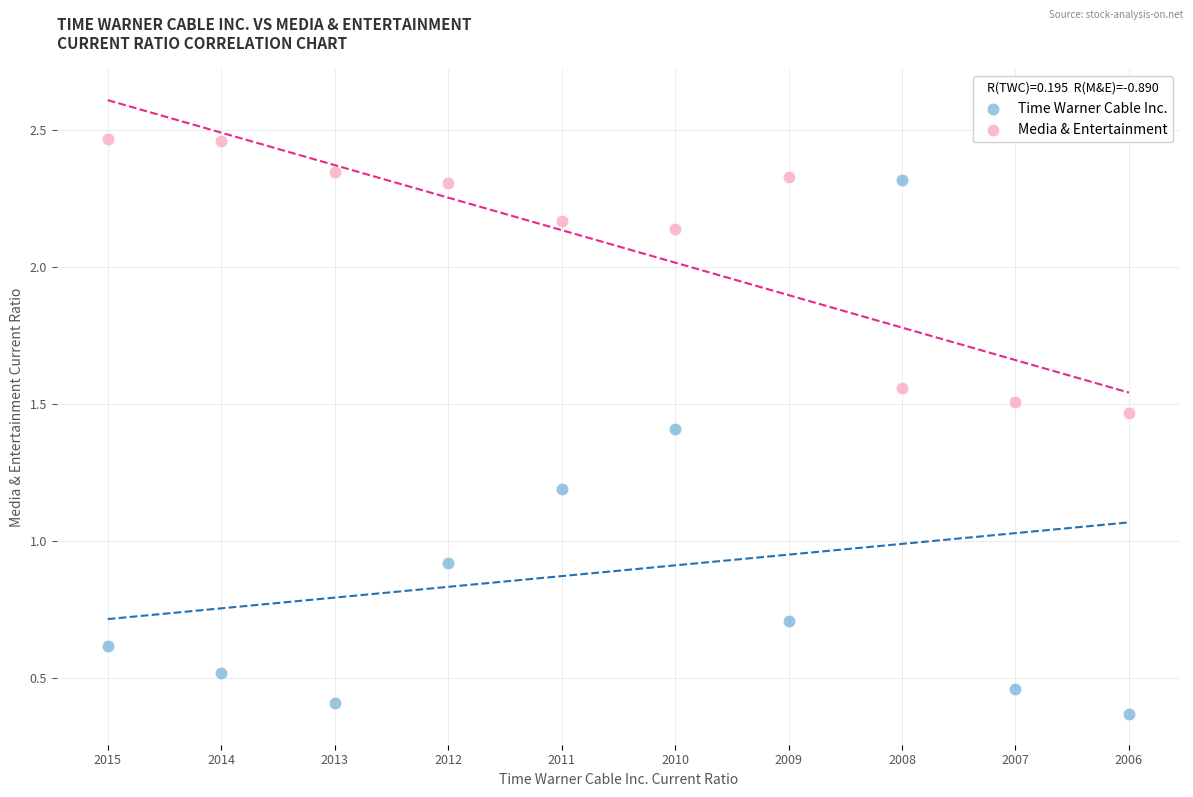

Which series contains the highest Y value?

Media & Entertainment